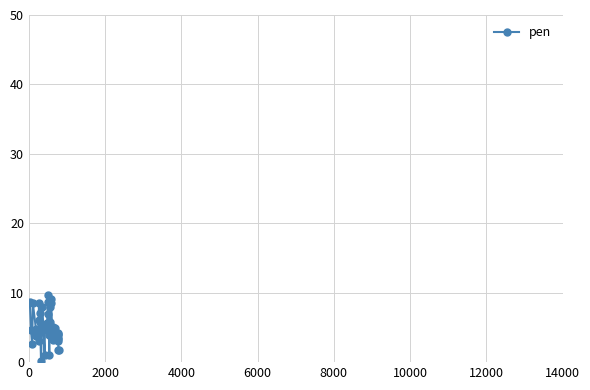

What is the difference between the maximum and minimum values?

9.6